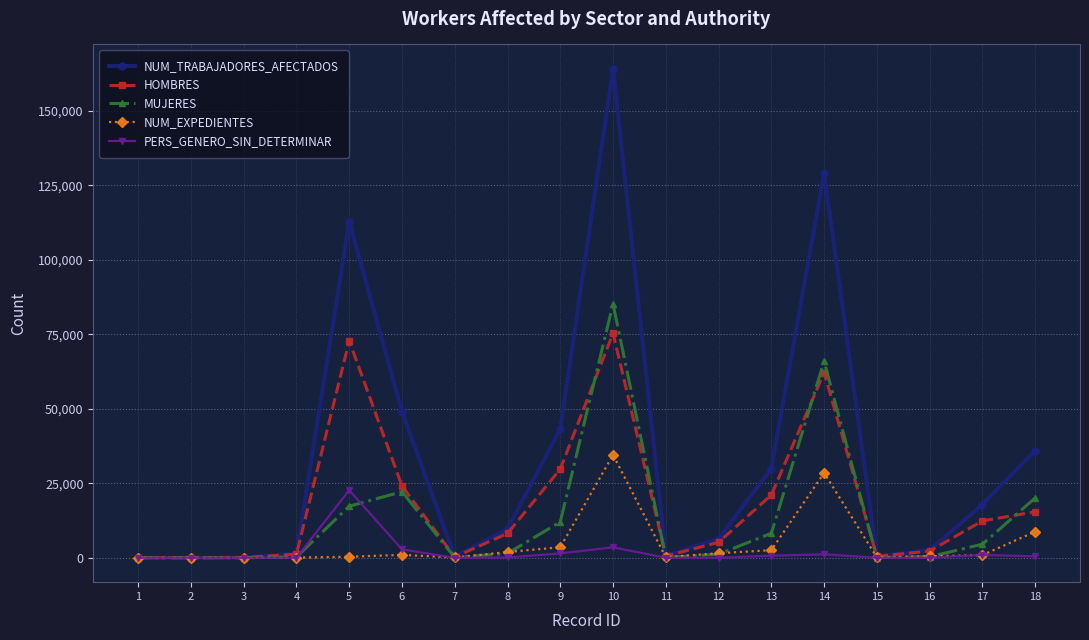

What is the highest value of the MUJERES series?

85168